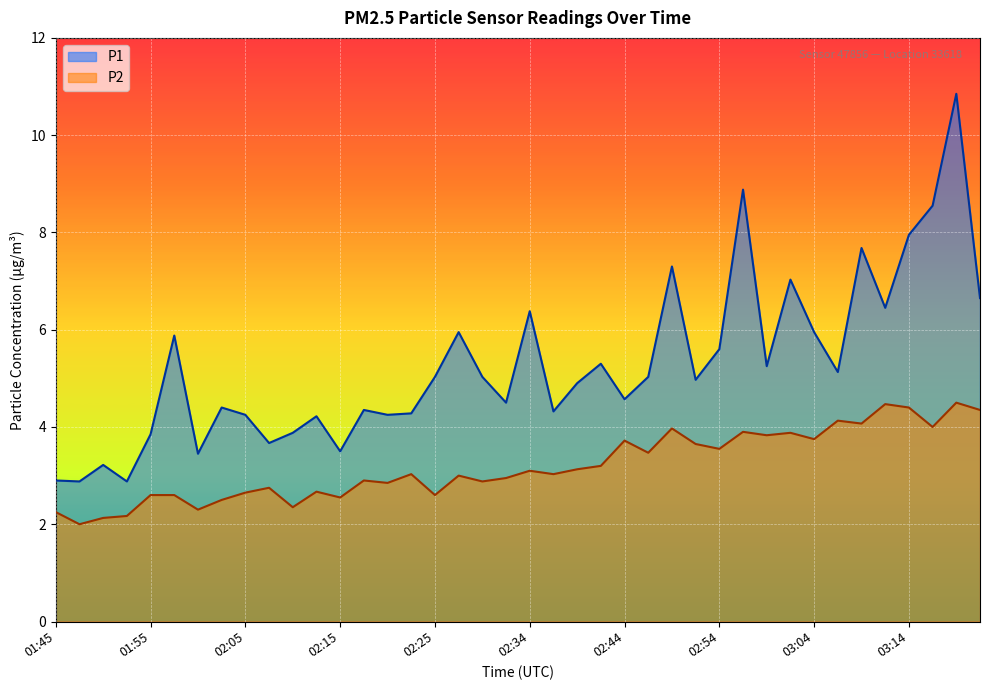

True or false: P1 has more than 0 points higher than both neighbors.

True